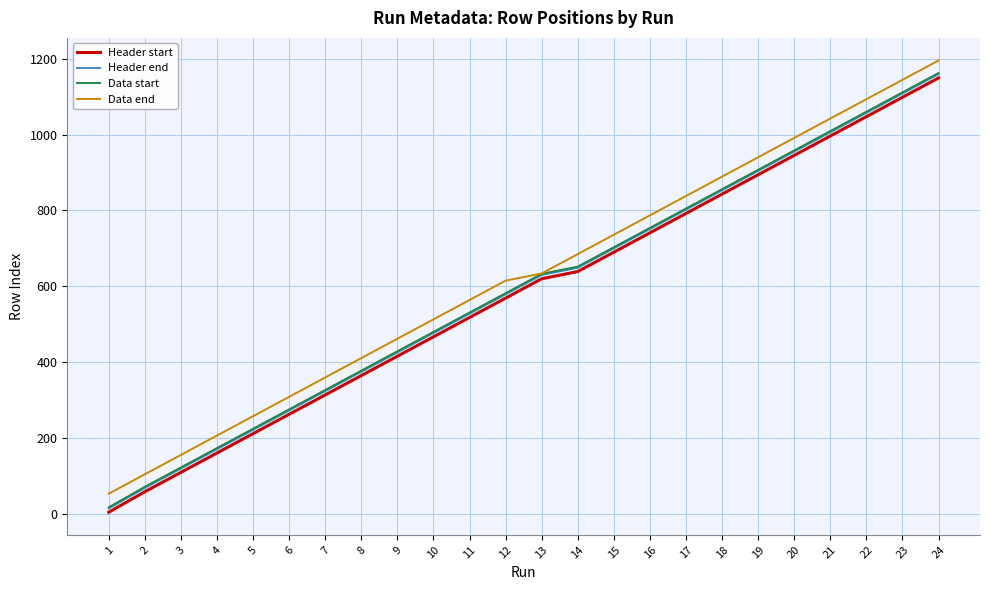

What is the difference between the maximum and minimum values in the Header start series?

1144